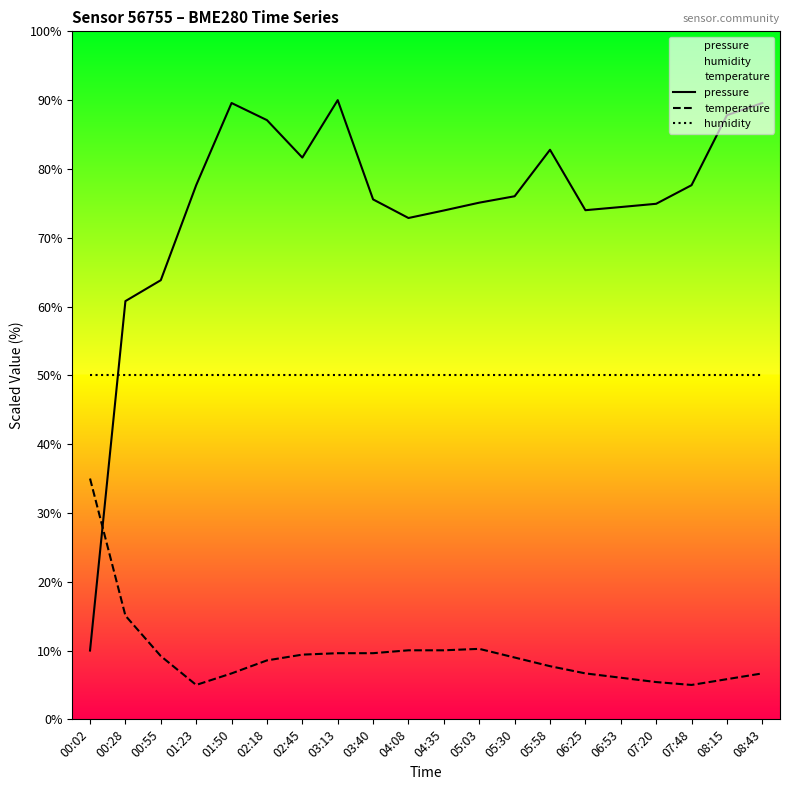

What is the difference between the highest and lowest values at 02:18?

78.5